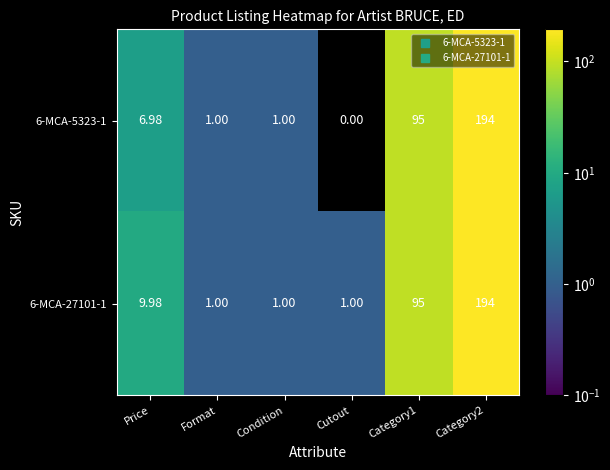

Which series has the largest total across all categories?

6-MCA-27101-1